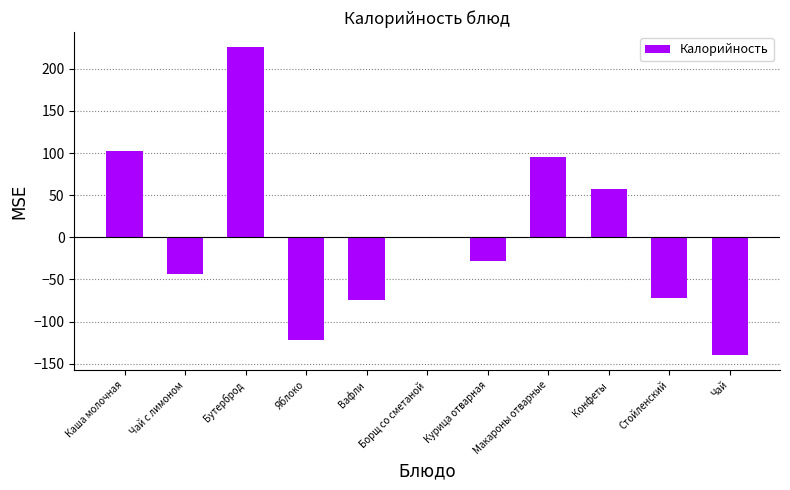

Reading left to right, list all the values displayed in this chart.

Каша молочная=102.7	Чай с лимоном=-43.6	Бутерброд=225.4	Яблоко=-121.6	Вафли=-74.6	Борщ со сметаной=-0.6	Курица отварная=-28.3	Макароны отварные=94.8	Конфеты=57.4	Стойленский=-71.6	Чай=-139.6